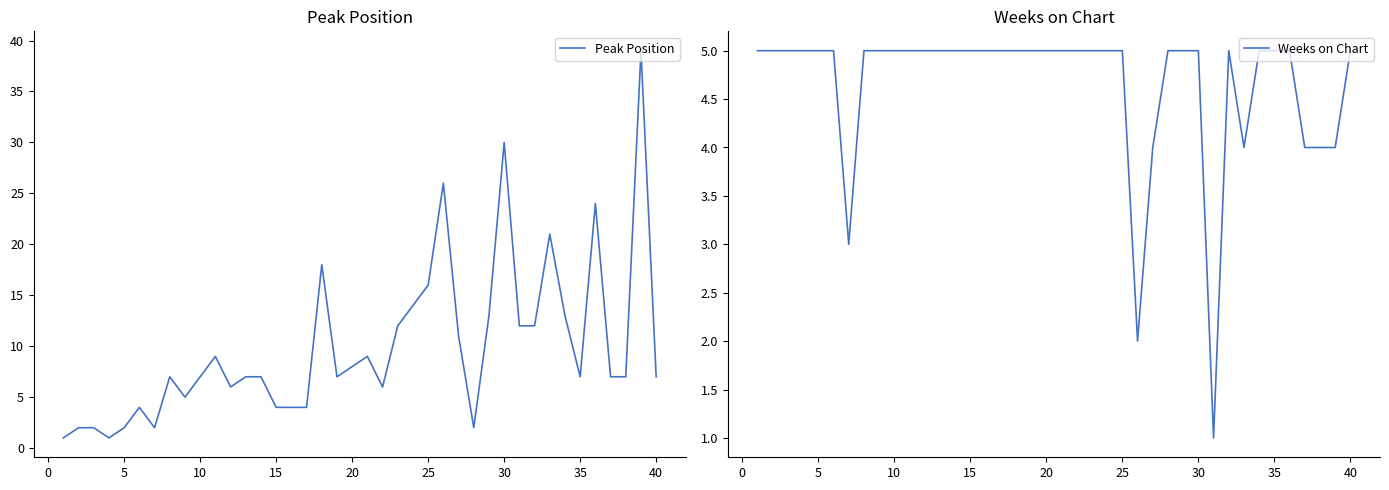

How many values in the Peak Position series exceed 7?

17